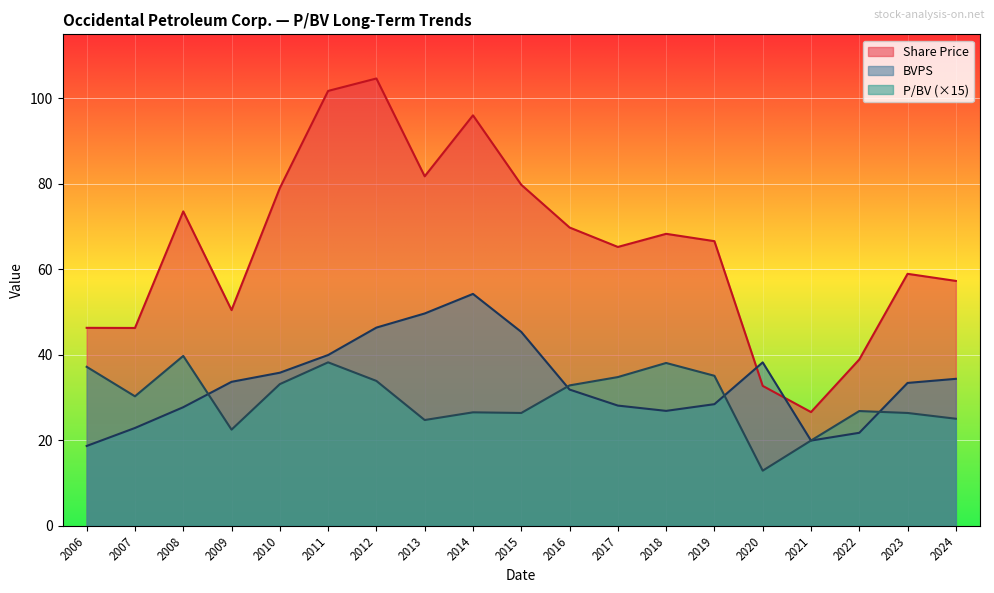

What is the total value across all series at 2014?

176.9